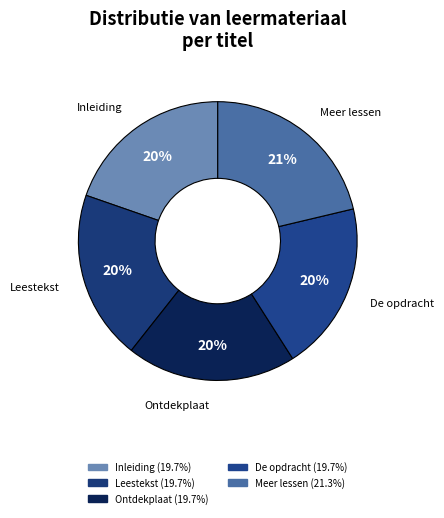

How many slices are in this pie chart?

6